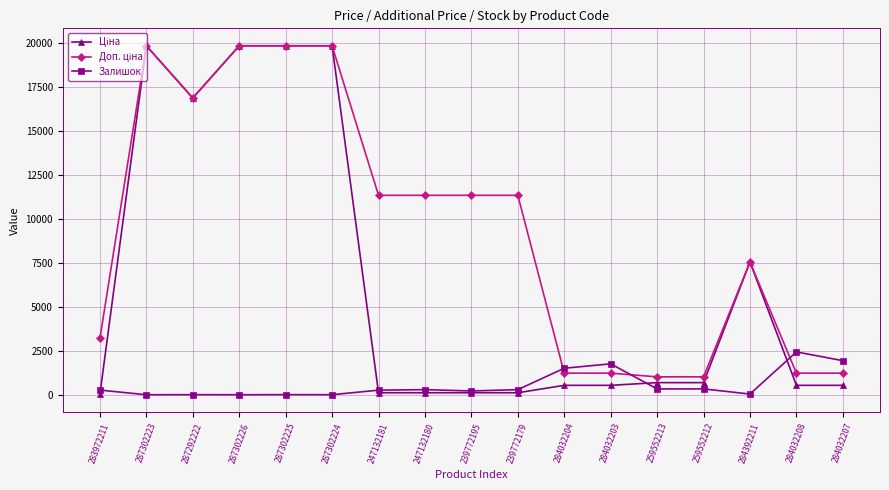

At how many categories does at least one series exceed 9022?

9